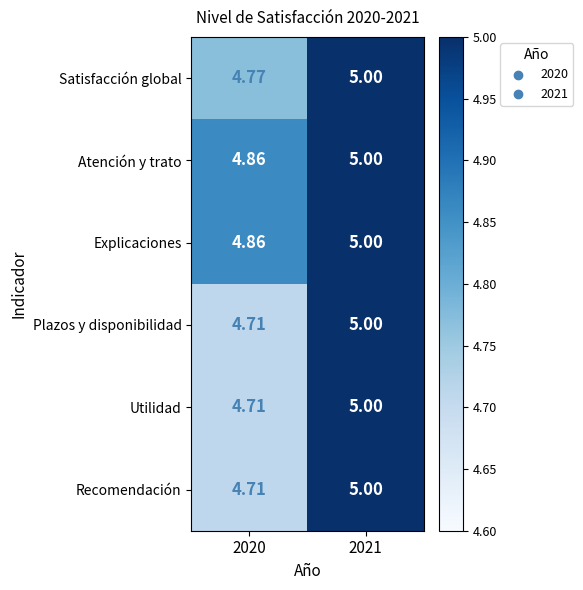

Count the number of categories in the chart.

2